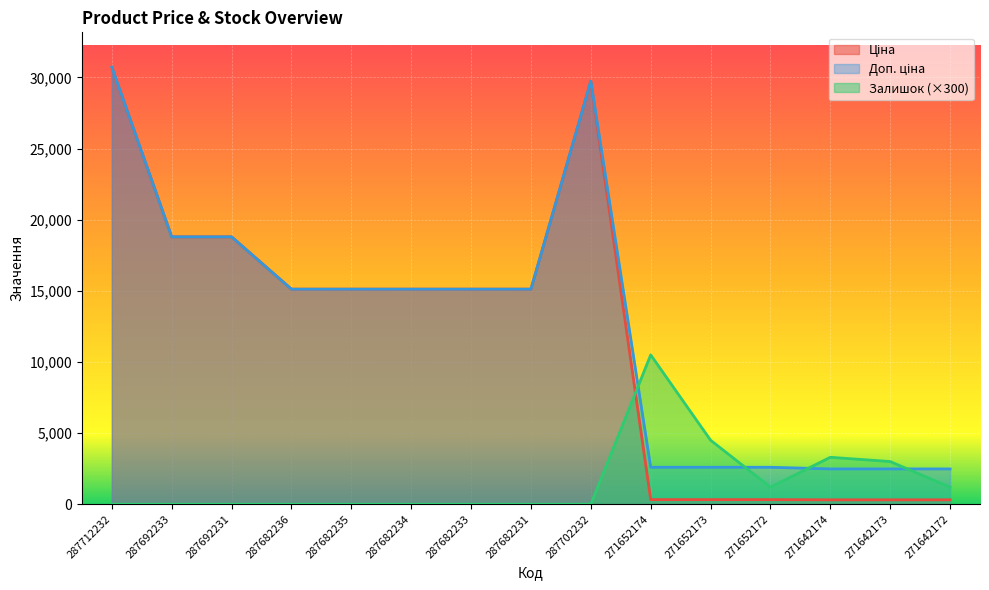

Where is the first local maximum for Доп. ціна?

287702232